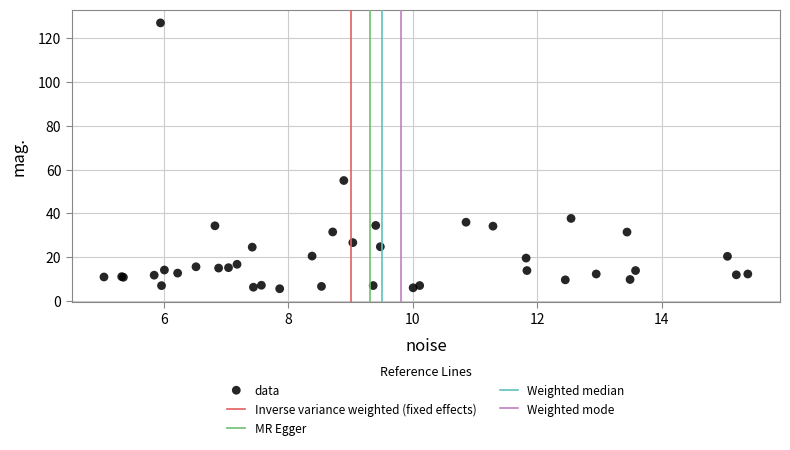

What Y value in the scatter plot is closest to 66?

55.0